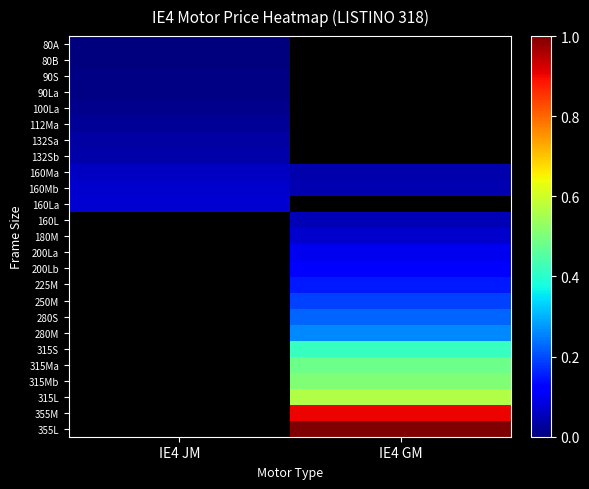

At which category does the chart reach its minimum across all series?

IE4 JM